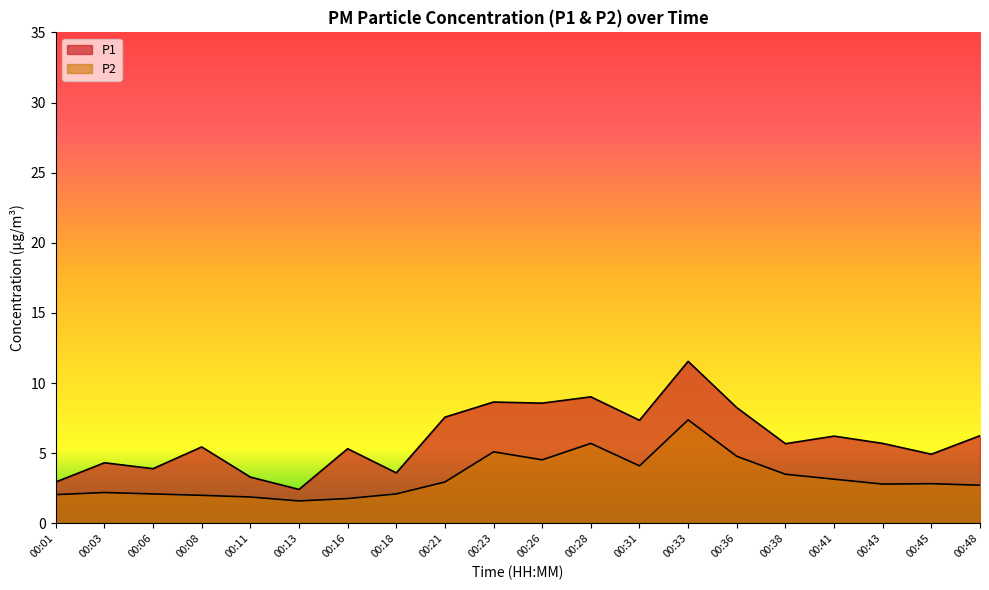

What is the total value across all series at 00:26?

13.1